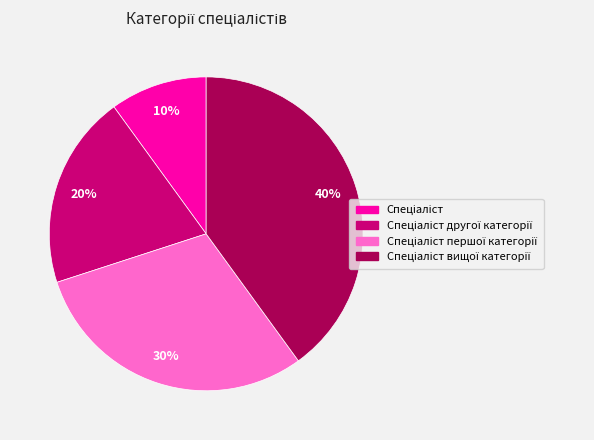

To the nearest percent, what is the average slice percentage?

25%